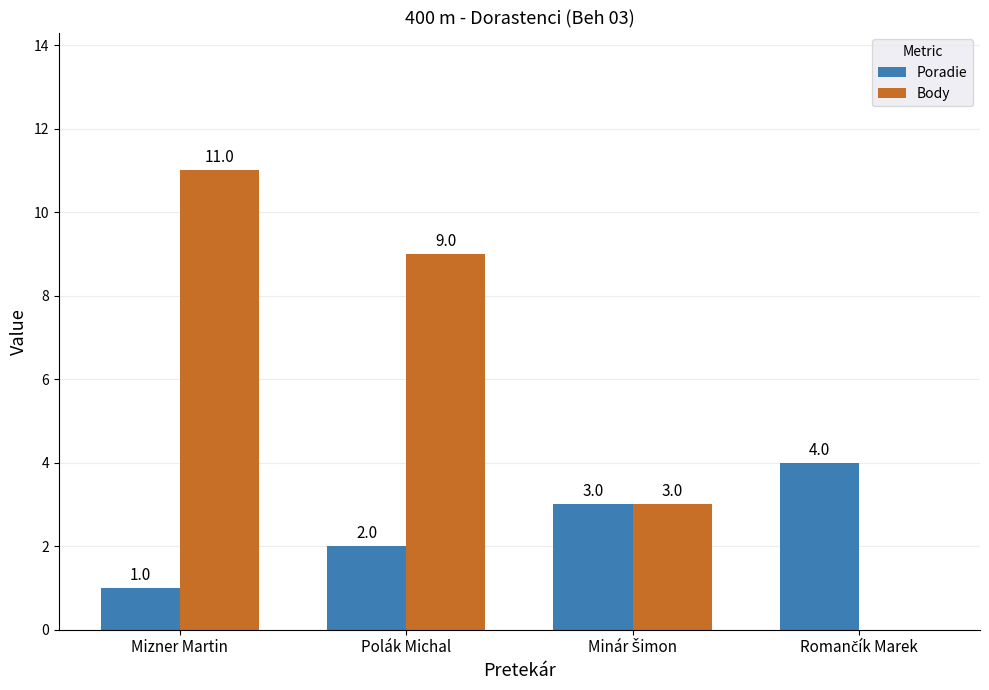

At which category is the sum across all series the highest?

Mizner Martin